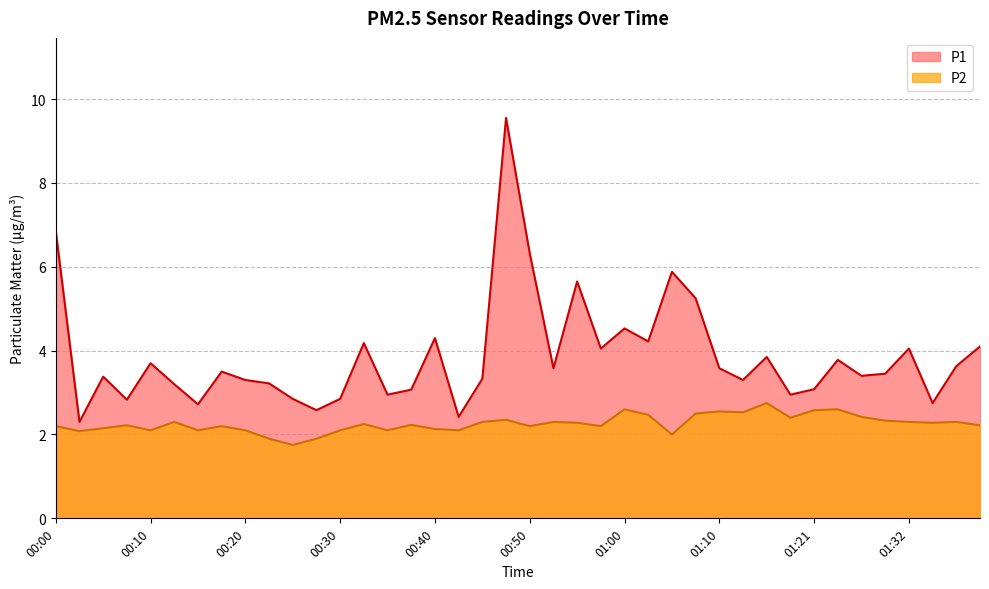

Where is P1 nearest to the value 5?

01:07